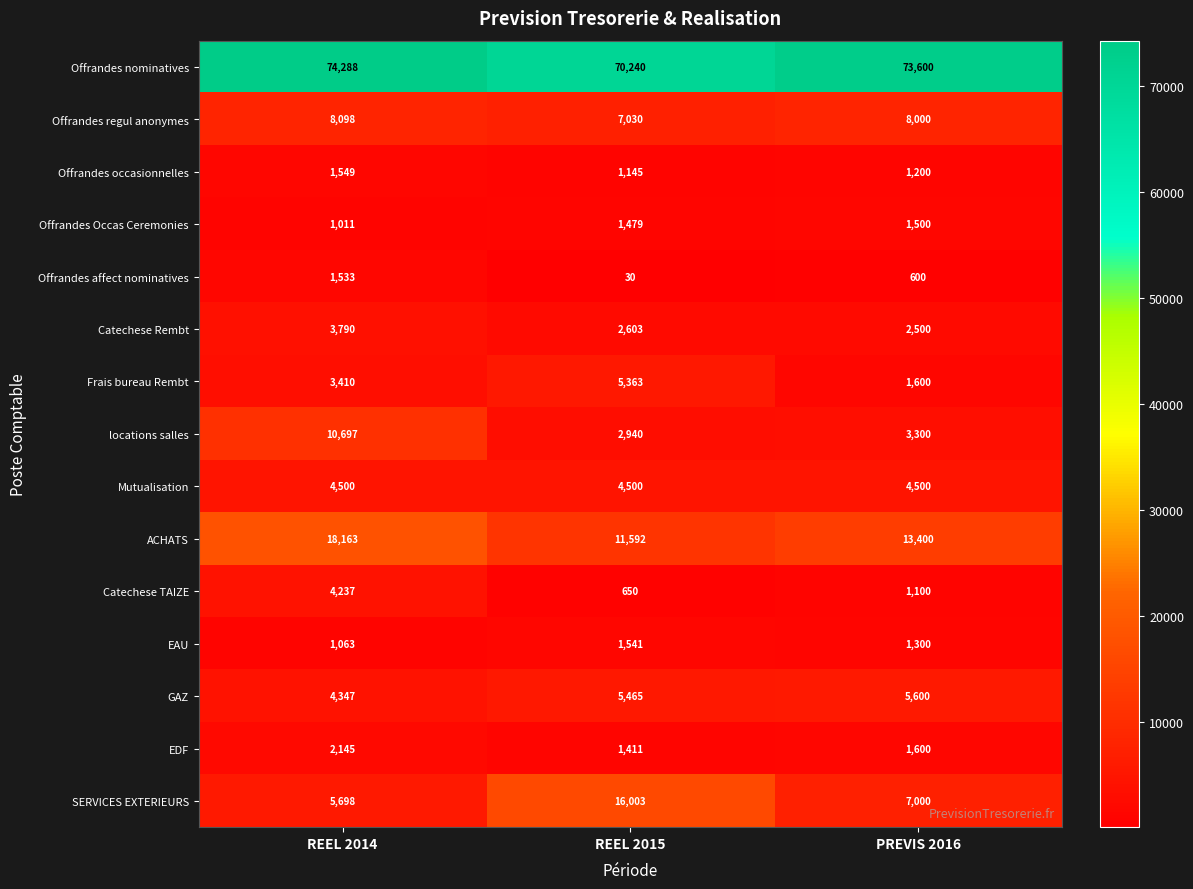

How many series are shown in this chart?

15